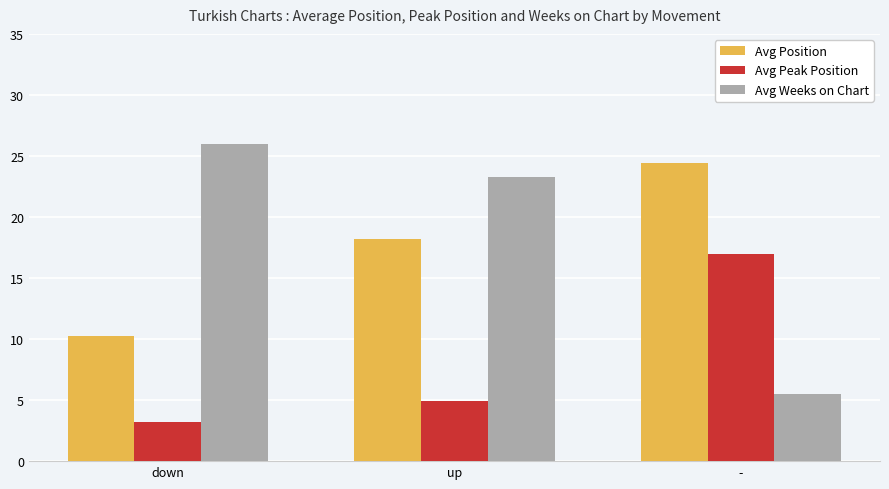

How many bars are there in each group?

3